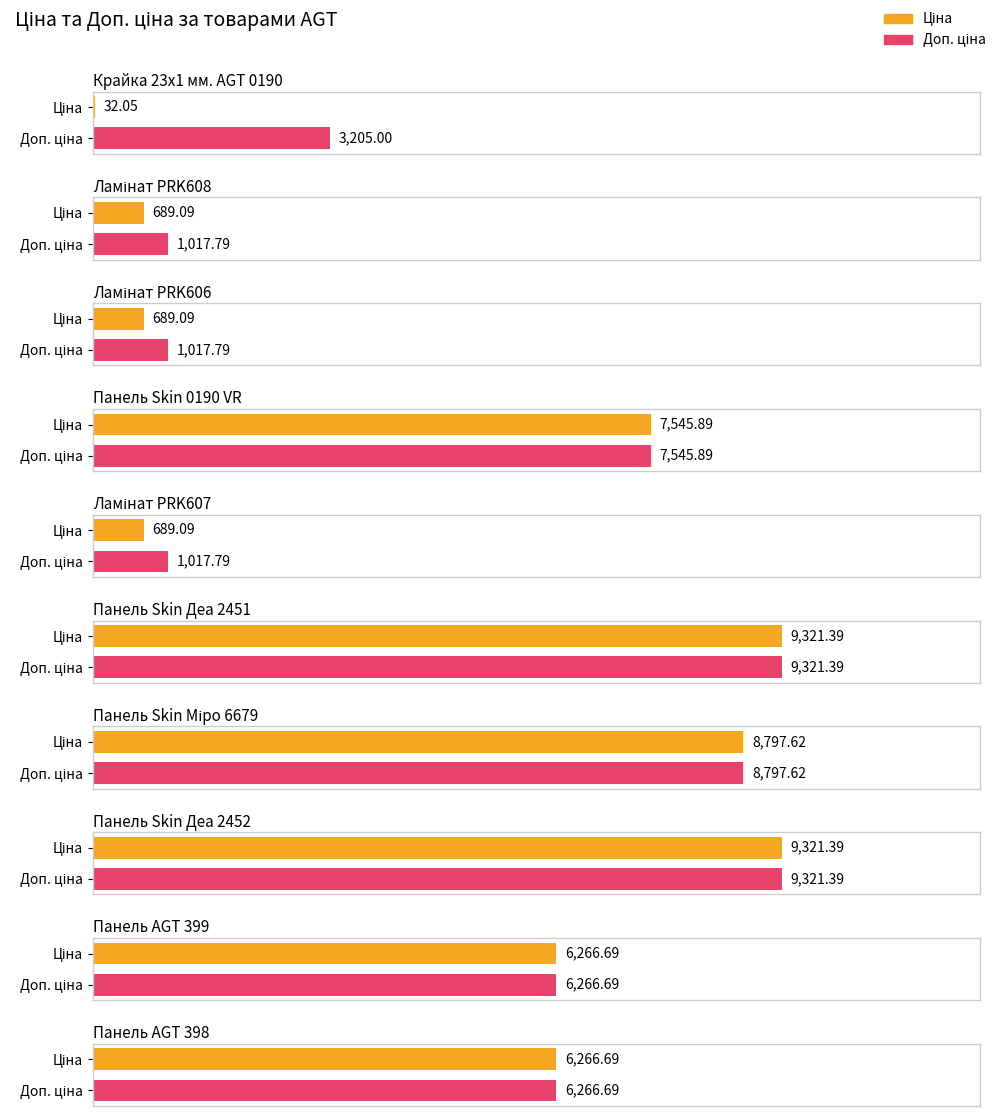

Between Ламінат PRK607 and Панель Skin Міро 6679, which series saw the biggest shift?

Ціна